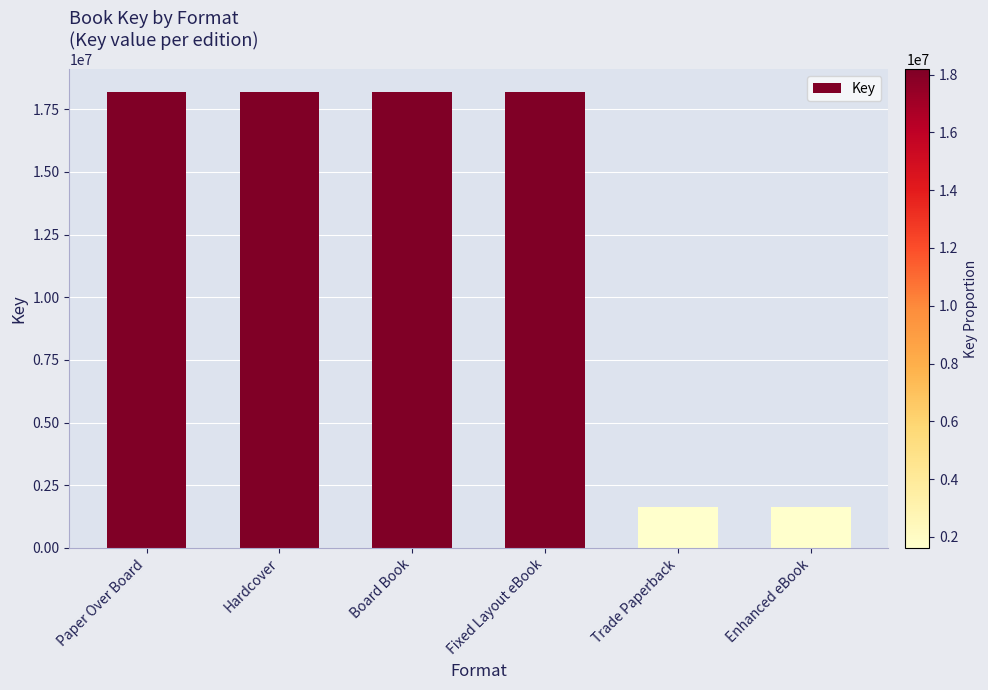

Which has a higher value, Enhanced eBook or Board Book?

Board Book